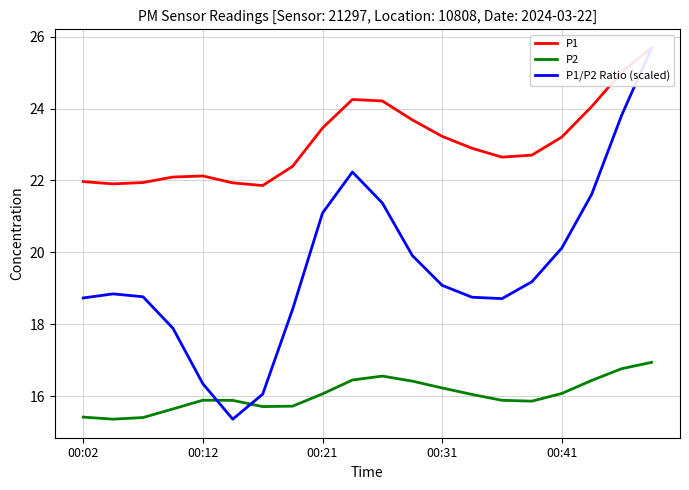

List the series in order of their peak value, lowest first.

P2, P1, P1/P2 Ratio (scaled)